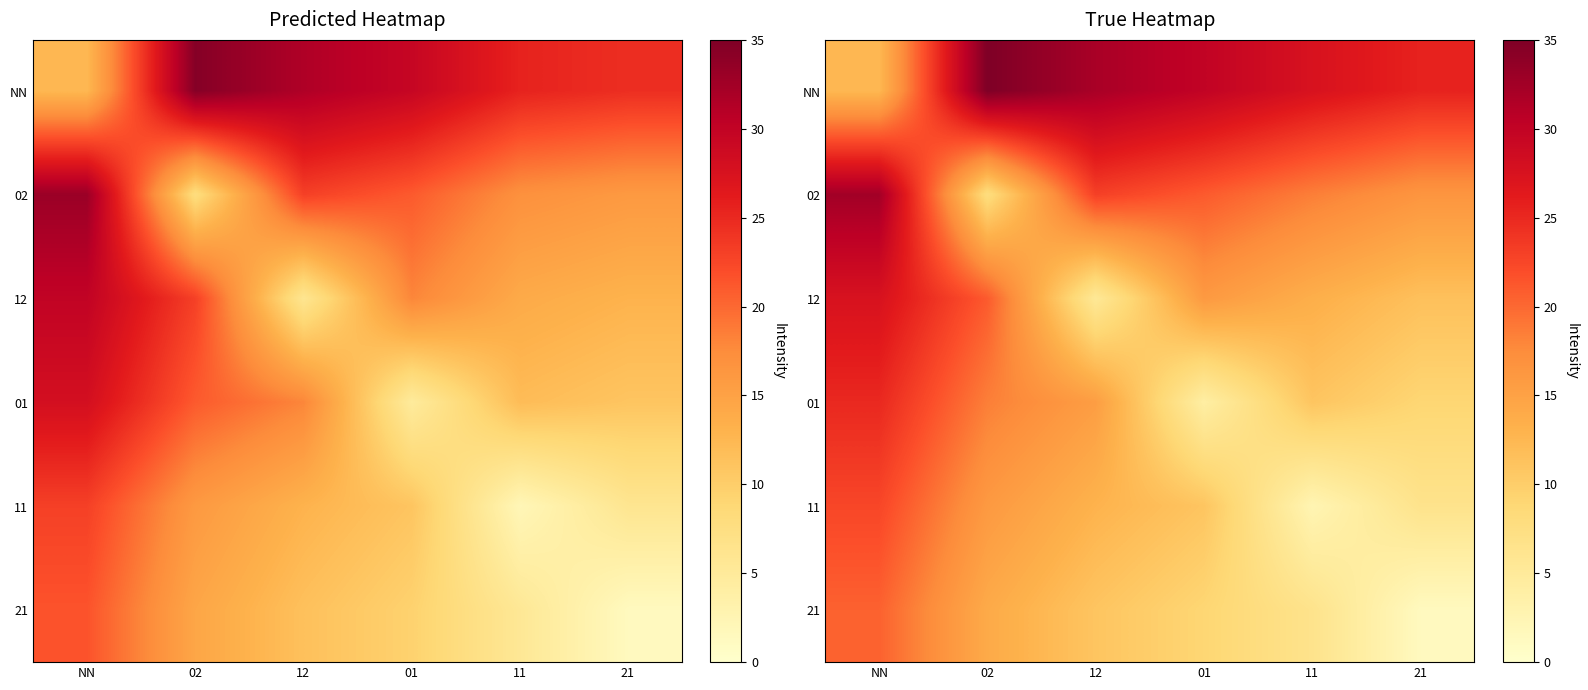

How many data points in 12 are above 16?

2